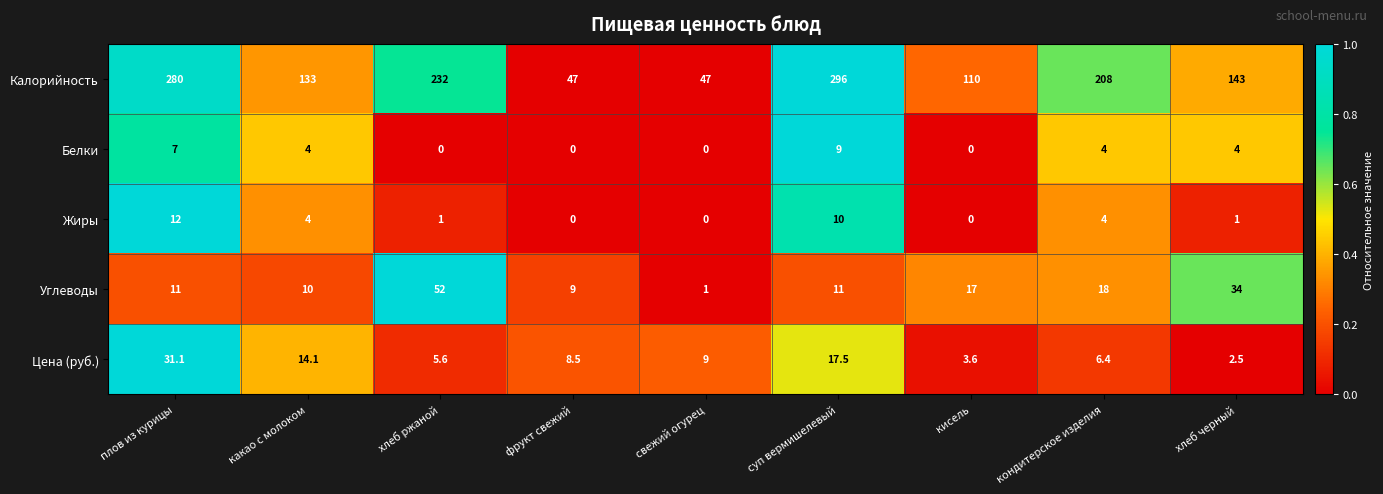

How many distinct data groups are displayed?

5